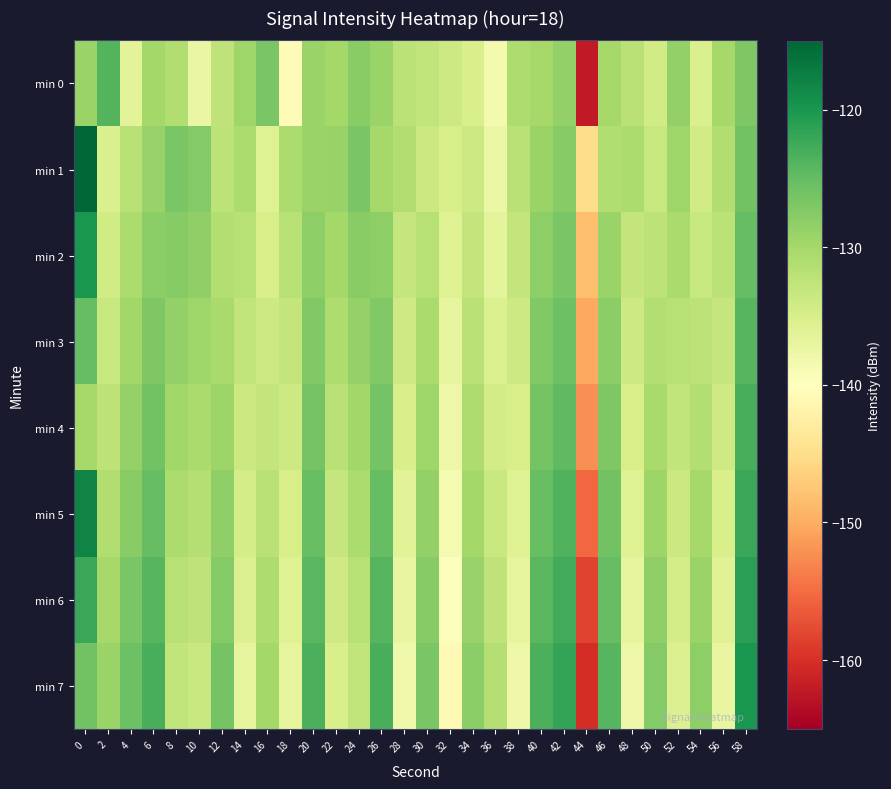

Reading left to right, list all the values displayed in this chart.

min 0: 0=-129.2	2=-123.8	4=-136.3	6=-129.9	8=-131.1	10=-137.4	12=-132.5	14=-129.5	16=-126.6	18=-140.5	20=-129.2	22=-130.0	24=-127.7	26=-129.2	28=-132.1	30=-132.6	32=-133.8	34=-134.9	36=-138.5	38=-130.8	40=-130.2	42=-128.7	44=-162.3	46=-130.1	48=-131.8	50=-134.3	52=-128.6	54=-135.2	56=-130.1	58=-127.1
min 1: 0=-115.1	2=-135.2	4=-131.7	6=-129.1	8=-126.7	10=-127.5	12=-132.3	14=-130.7	16=-135.9	18=-130.8	20=-129.2	22=-129.0	24=-126.7	26=-130.2	28=-131.1	30=-133.6	32=-134.8	34=-133.9	36=-137.5	38=-131.8	40=-129.2	42=-127.7	44=-145.3	46=-131.1	48=-130.8	50=-133.3	52=-129.6	54=-134.2	56=-131.1	58=-126.1
min 2: 0=-120.1	2=-134.2	4=-130.7	6=-128.1	8=-127.7	10=-128.5	12=-131.3	14=-131.7	16=-134.9	18=-131.8	20=-128.2	22=-130.0	24=-127.7	26=-128.2	28=-133.1	30=-131.6	32=-135.8	34=-132.9	36=-136.5	38=-132.8	40=-128.2	42=-126.7	44=-148.3	46=-129.1	48=-132.8	50=-132.3	52=-130.6	54=-133.2	56=-132.1	58=-125.1
min 3: 0=-125.1	2=-133.2	4=-129.7	6=-127.1	8=-128.7	10=-129.5	12=-130.3	14=-132.7	16=-133.9	18=-132.8	20=-127.2	22=-131.0	24=-128.7	26=-127.2	28=-134.1	30=-130.6	32=-136.8	34=-131.9	36=-135.5	38=-133.8	40=-127.2	42=-125.7	44=-150.3	46=-128.1	48=-133.8	50=-131.3	52=-131.6	54=-132.2	56=-133.1	58=-124.1
min 4: 0=-130.1	2=-132.2	4=-128.7	6=-126.1	8=-129.7	10=-130.5	12=-129.3	14=-133.7	16=-132.9	18=-133.8	20=-126.2	22=-132.0	24=-129.7	26=-126.2	28=-135.1	30=-129.6	32=-137.8	34=-130.9	36=-134.5	38=-134.8	40=-126.2	42=-124.7	44=-152.3	46=-127.1	48=-134.8	50=-130.3	52=-132.6	54=-131.2	56=-134.1	58=-123.1
min 5: 0=-118.1	2=-131.2	4=-127.7	6=-125.1	8=-130.7	10=-131.5	12=-128.3	14=-134.7	16=-131.9	18=-134.8	20=-125.2	22=-133.0	24=-130.7	26=-125.2	28=-136.1	30=-128.6	32=-138.8	34=-129.9	36=-133.5	38=-135.8	40=-125.2	42=-123.7	44=-155.3	46=-126.1	48=-135.8	50=-129.3	52=-133.6	54=-130.2	56=-135.1	58=-122.1
min 6: 0=-122.1	2=-130.2	4=-126.7	6=-124.1	8=-131.7	10=-132.5	12=-127.3	14=-135.7	16=-130.9	18=-135.8	20=-124.2	22=-134.0	24=-131.7	26=-124.2	28=-137.1	30=-127.6	32=-139.8	34=-128.9	36=-132.5	38=-136.8	40=-124.2	42=-122.7	44=-158.3	46=-125.1	48=-136.8	50=-128.3	52=-134.6	54=-129.2	56=-136.1	58=-121.1
min 7: 0=-126.1	2=-129.2	4=-125.7	6=-123.1	8=-132.7	10=-133.5	12=-126.3	14=-136.7	16=-129.9	18=-136.8	20=-123.2	22=-135.0	24=-132.7	26=-123.2	28=-138.1	30=-126.6	32=-140.8	34=-127.9	36=-131.5	38=-137.8	40=-123.2	42=-121.7	44=-160.3	46=-124.1	48=-137.8	50=-127.3	52=-135.6	54=-128.2	56=-137.1	58=-120.1